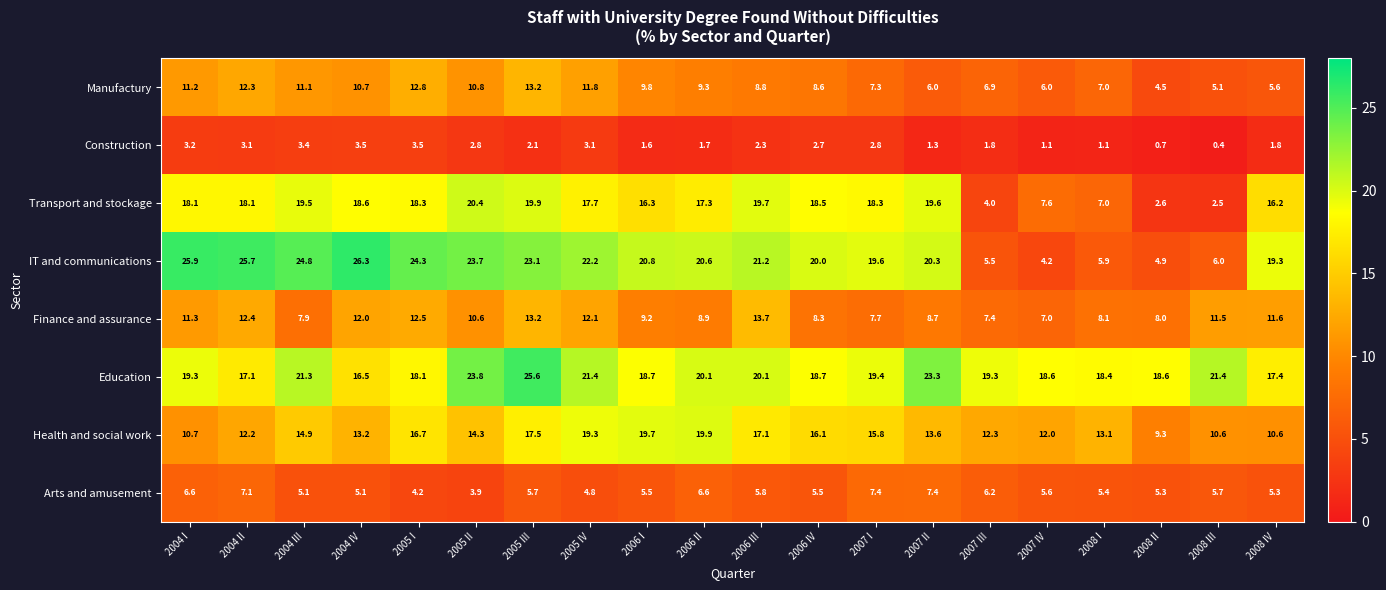

What is the greatest value displayed?

26.3